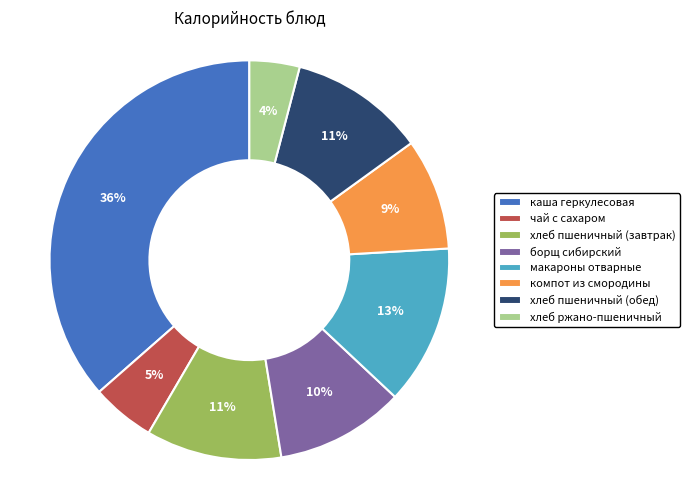

Which category has the smallest portion of the pie?

хлеб ржано-пшеничный